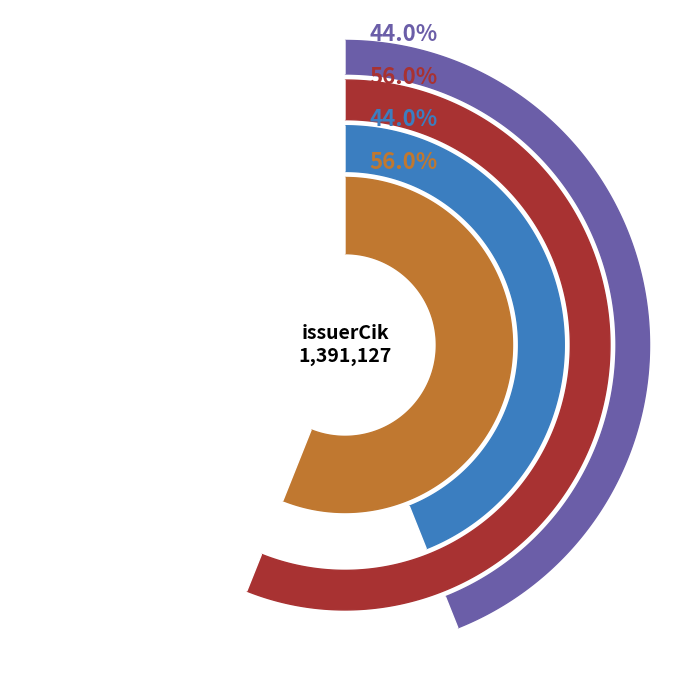

To the nearest percent, what is the combined percentage of 2 and 9?

100%